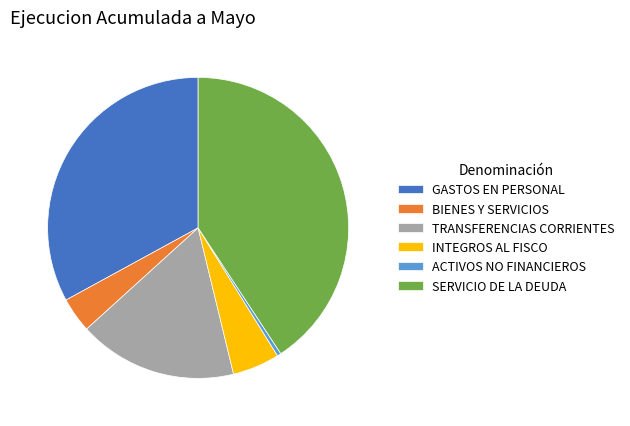

True or false: BIENES Y SERVICIOS accounts for 15% of the total.

False